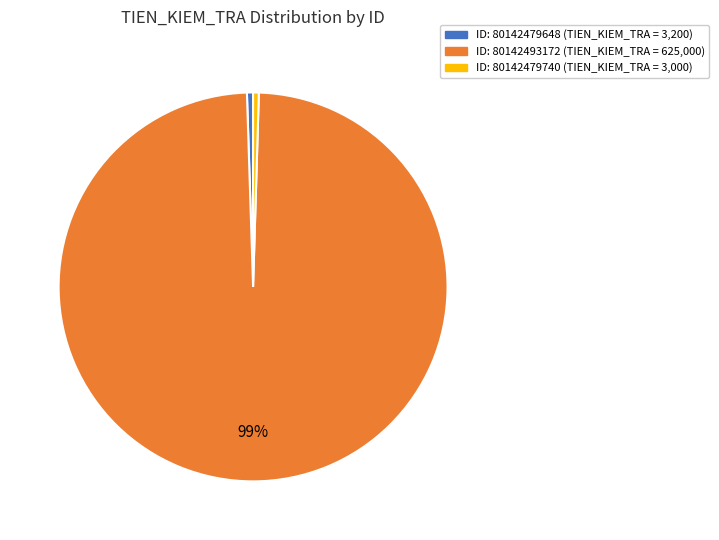

Is there a majority slice in this chart?

Yes